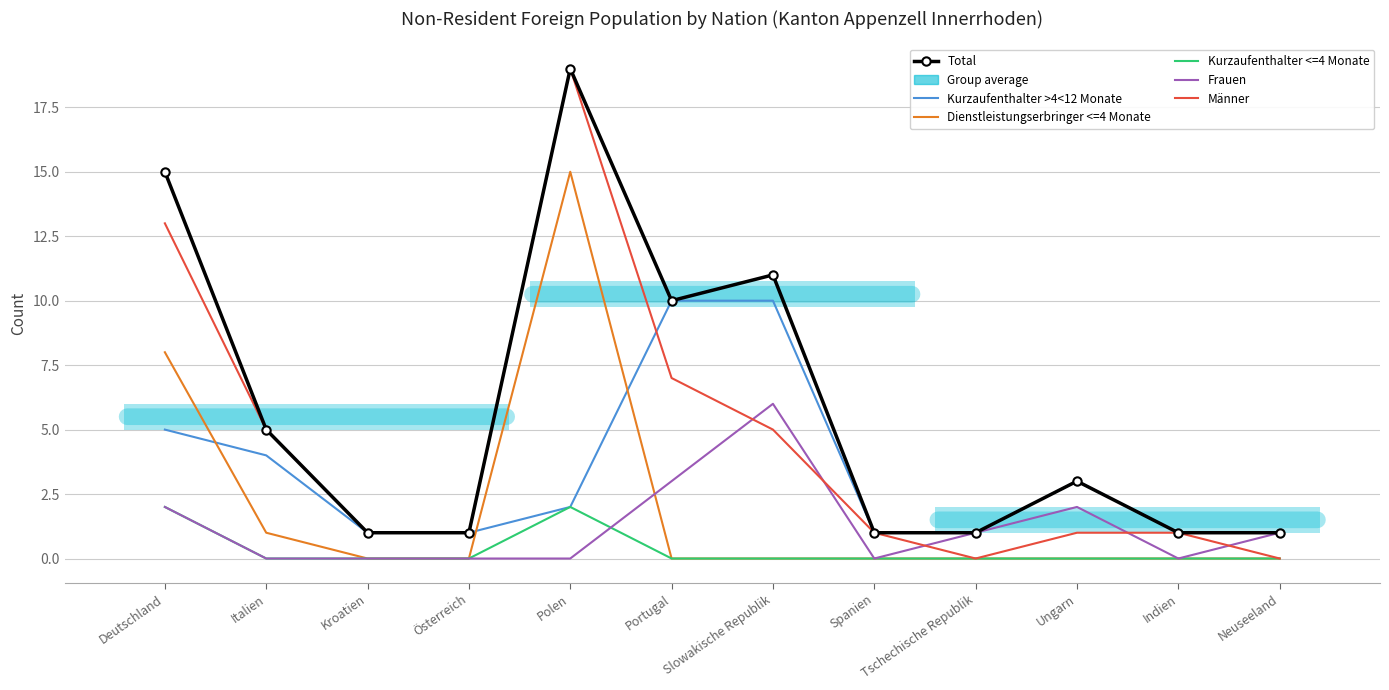

Reading right to left, list all the values displayed in this chart.

Total: Neuseeland=1	Indien=1	Ungarn=3	Tschechische Republik=1	Spanien=1	Slowakische Republik=11	Portugal=10	Polen=19	Österreich=1	Kroatien=1	Italien=5	Deutschland=15
Kurzaufenthalter >4<12 Monate: Neuseeland=1	Indien=1	Ungarn=3	Tschechische Republik=1	Spanien=1	Slowakische Republik=10	Portugal=10	Polen=2	Österreich=1	Kroatien=1	Italien=4	Deutschland=5
Dienstleistungserbringer <=4 Monate: Neuseeland=0	Indien=0	Ungarn=0	Tschechische Republik=0	Spanien=0	Slowakische Republik=0	Portugal=0	Polen=15	Österreich=0	Kroatien=0	Italien=1	Deutschland=8
Kurzaufenthalter <=4 Monate: Neuseeland=0	Indien=0	Ungarn=0	Tschechische Republik=0	Spanien=0	Slowakische Republik=0	Portugal=0	Polen=2	Österreich=0	Kroatien=0	Italien=0	Deutschland=2
Frauen: Neuseeland=1	Indien=0	Ungarn=2	Tschechische Republik=1	Spanien=0	Slowakische Republik=6	Portugal=3	Polen=0	Österreich=0	Kroatien=0	Italien=0	Deutschland=2
Männer: Neuseeland=0	Indien=1	Ungarn=1	Tschechische Republik=0	Spanien=1	Slowakische Republik=5	Portugal=7	Polen=19	Österreich=1	Kroatien=1	Italien=5	Deutschland=13